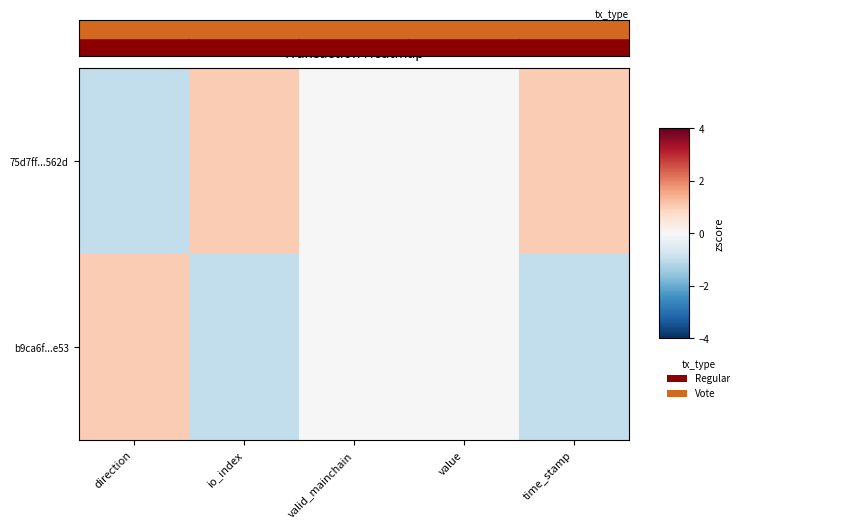

Which series has the largest total across all categories?

75d7ff...562d